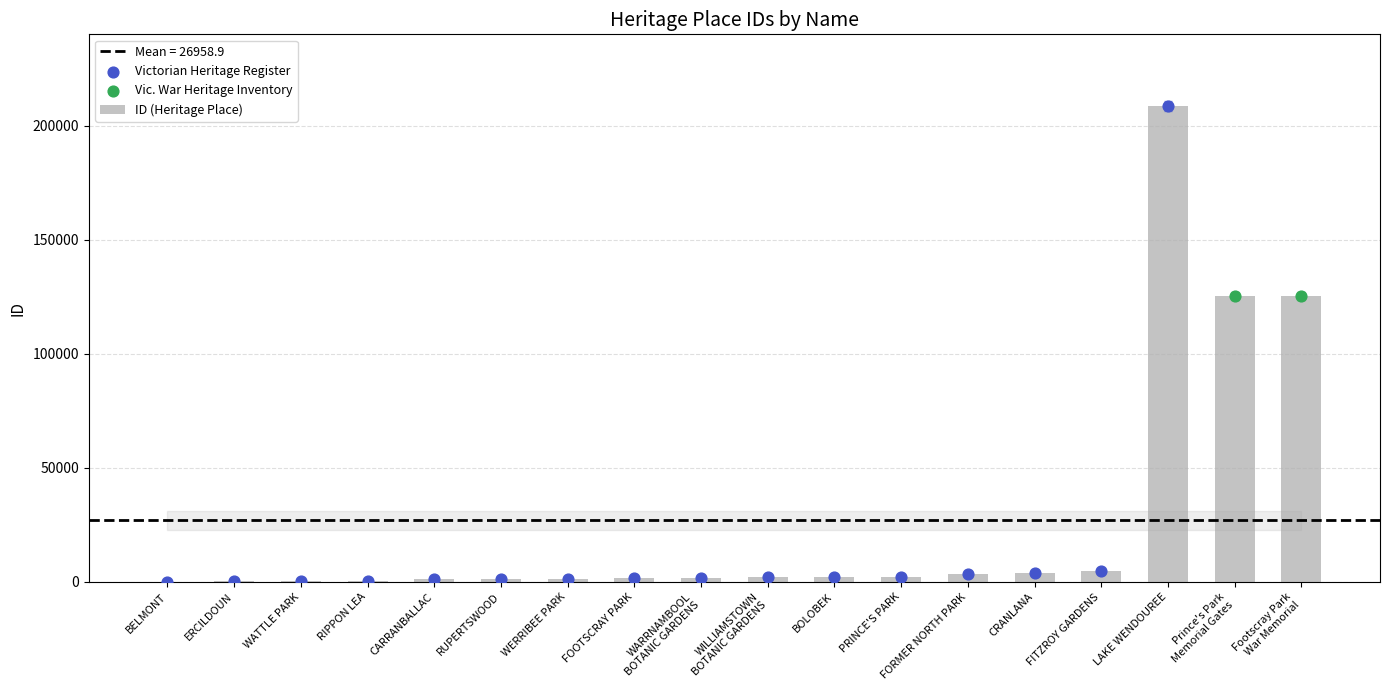

Which has a higher value, FITZROY GARDENS or ERCILDOUN?

FITZROY GARDENS